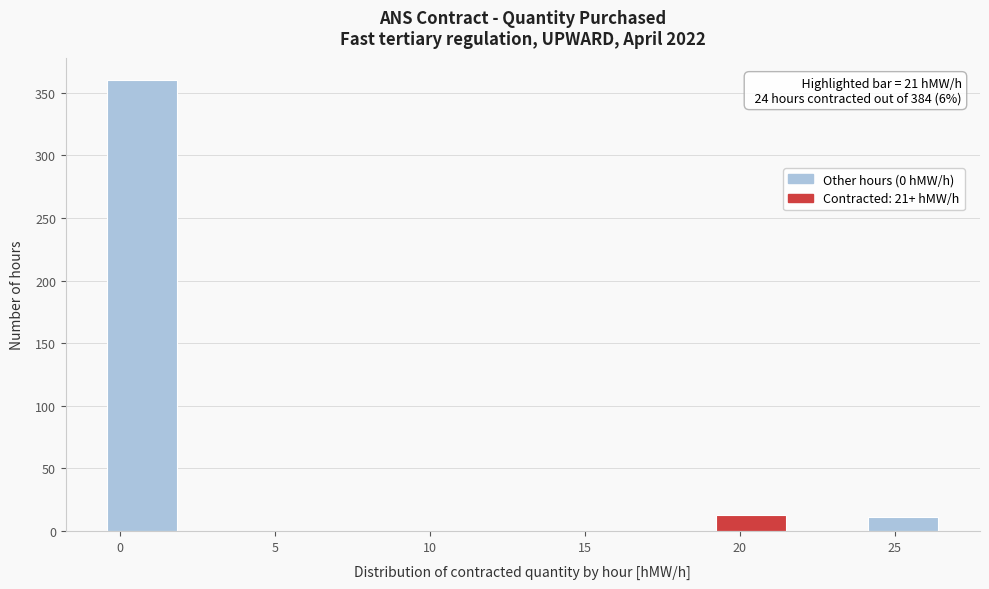

Which range on the x-axis has the tallest bar?

-0.5 to 2.0